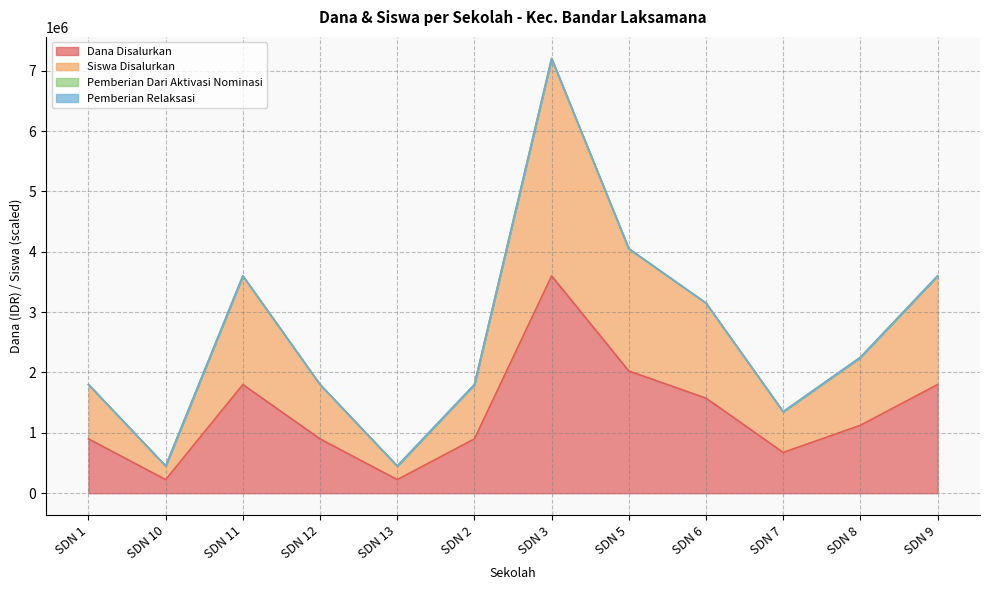

Rank the series at SDN 6 from lowest to highest value.

Dana Disalurkan, Siswa Disalurkan